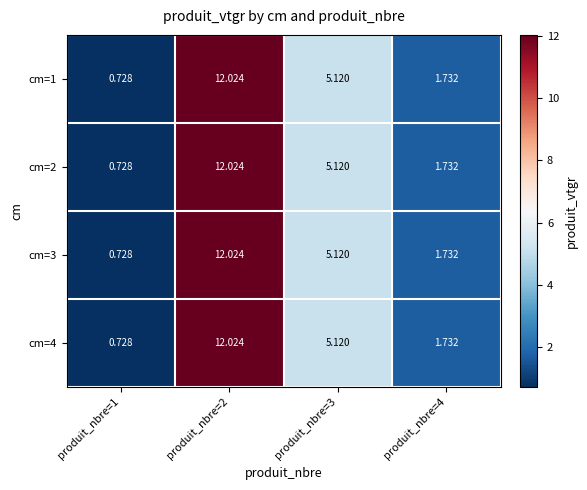

Which has a higher value, produit_nbre=1 or produit_nbre=4?

produit_nbre=4